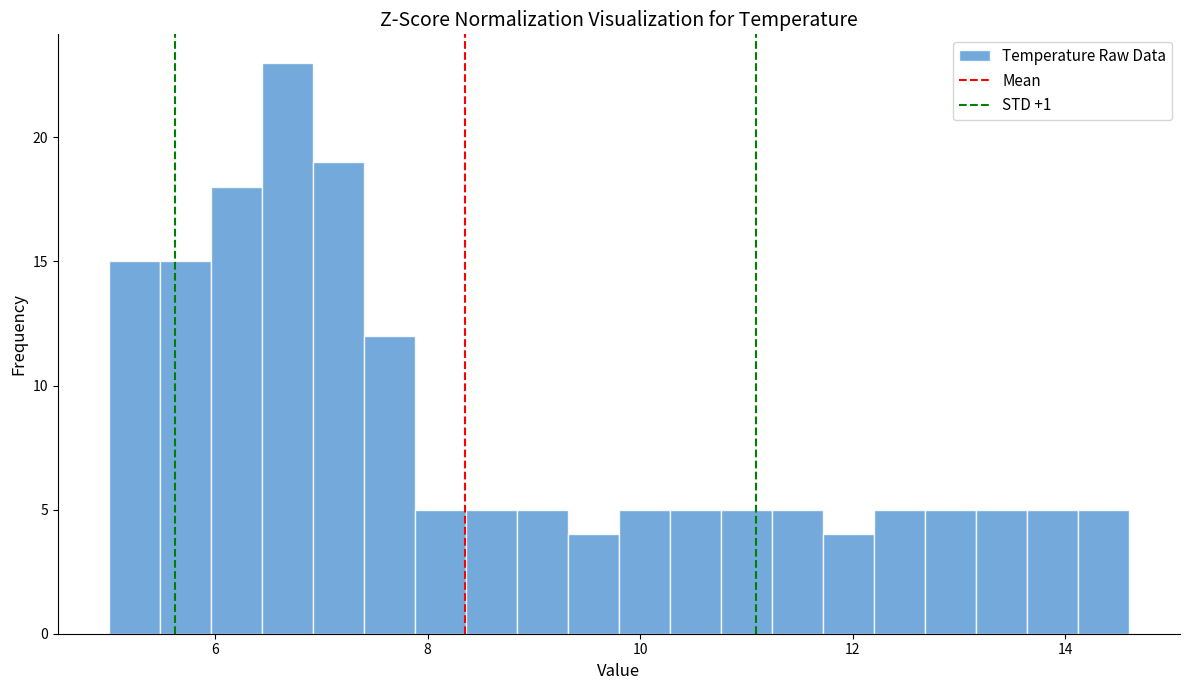

Around what value on the x-axis is the tallest bar? Give the approximate position of its centre, as read against the axis.

6.6